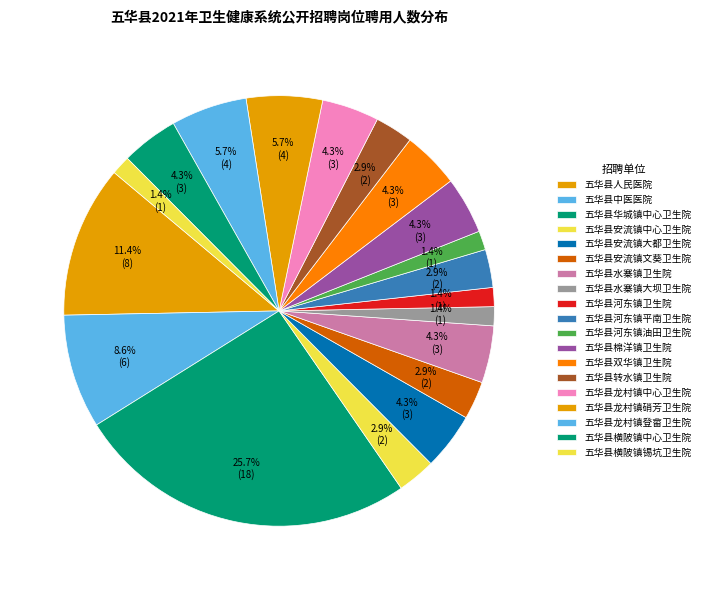

Is there a majority slice in this chart?

No